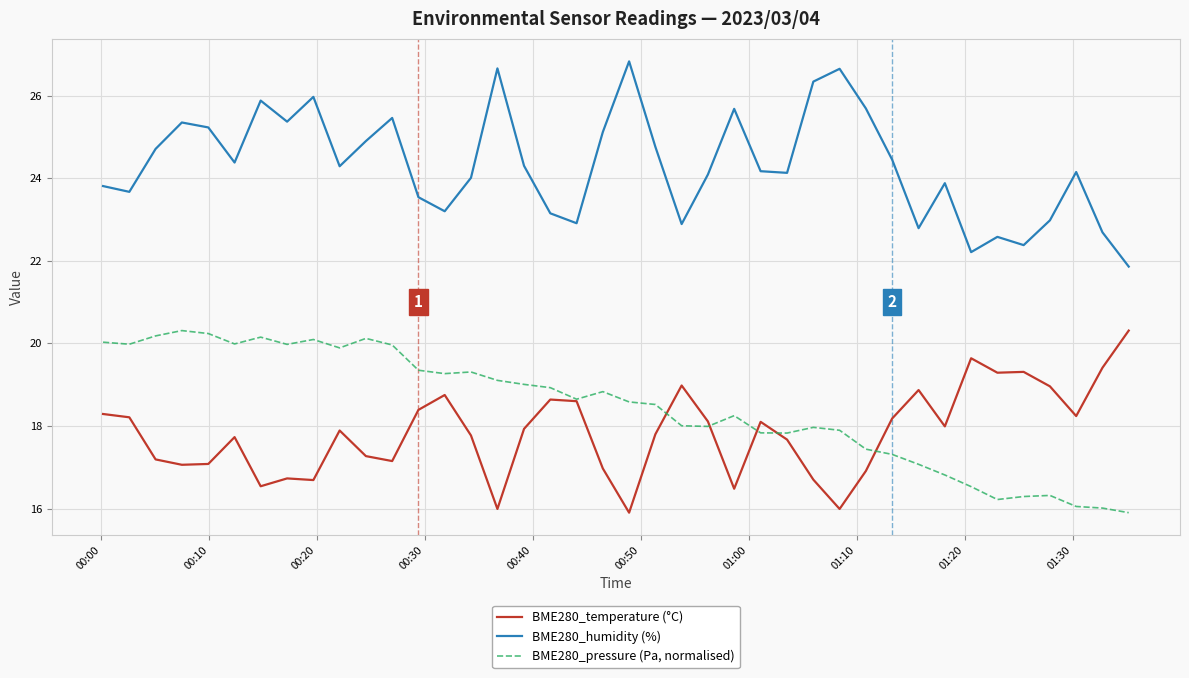

What is the sum of all BME280_humidity (%) values?

973.1